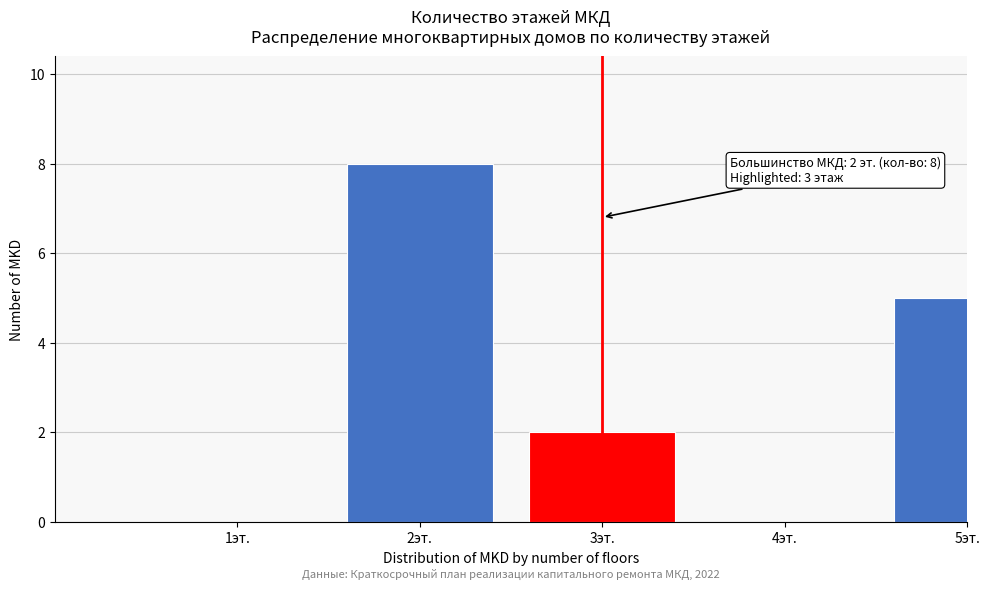

Reading right to left, what are all the values shown in this chart?

5эт.=5	4эт.=0	3эт.=2	2эт.=8	1эт.=0